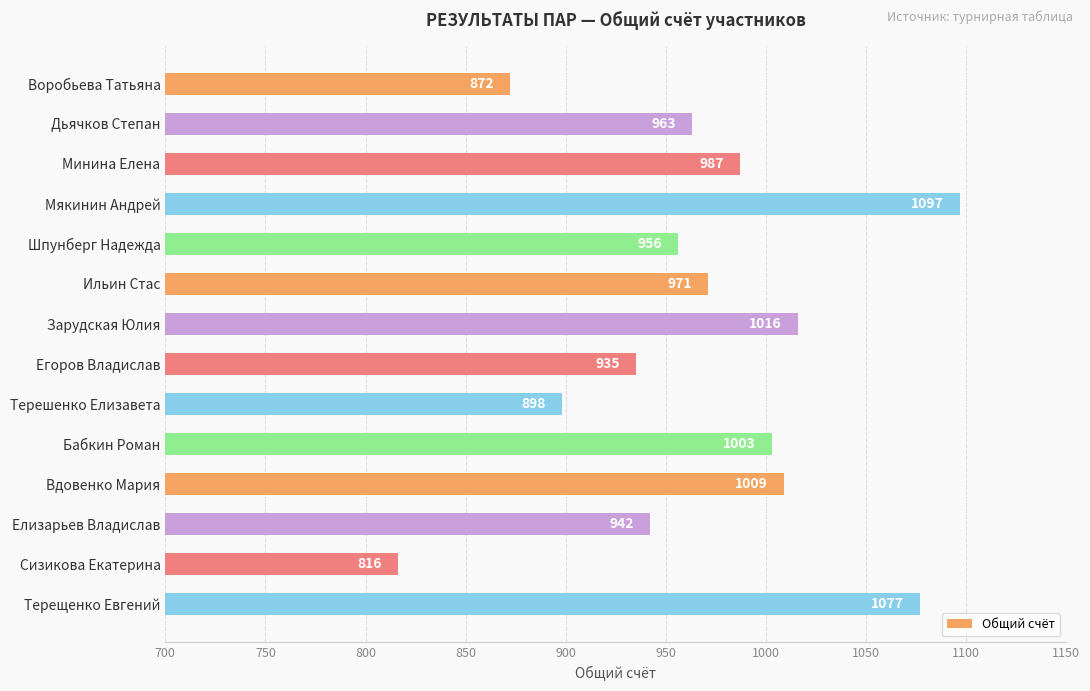

How many categories are shown in the chart?

14